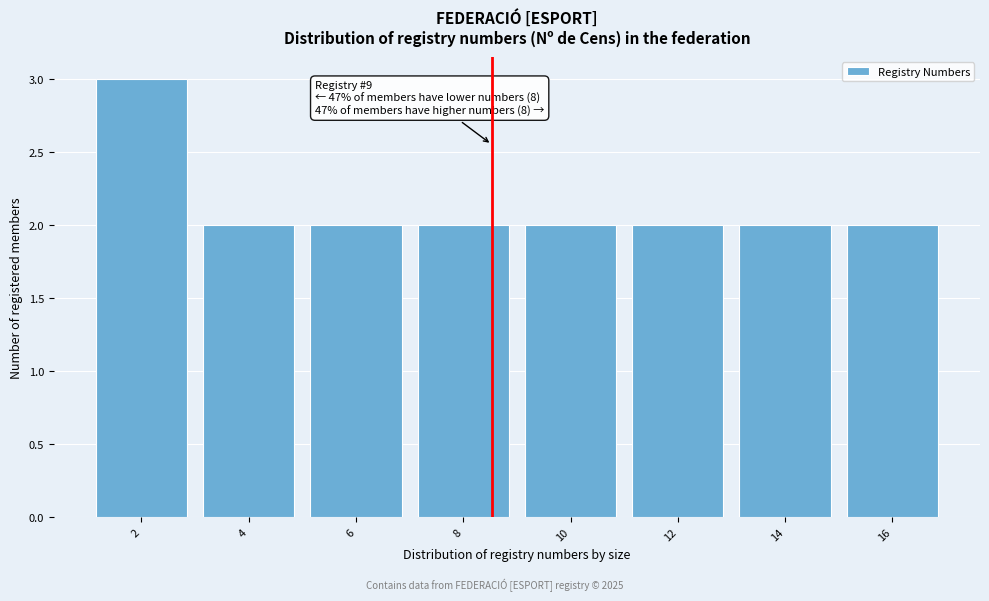

Reading left to right, list all the values displayed in this chart.

3	2	2	2	2	2	2	2